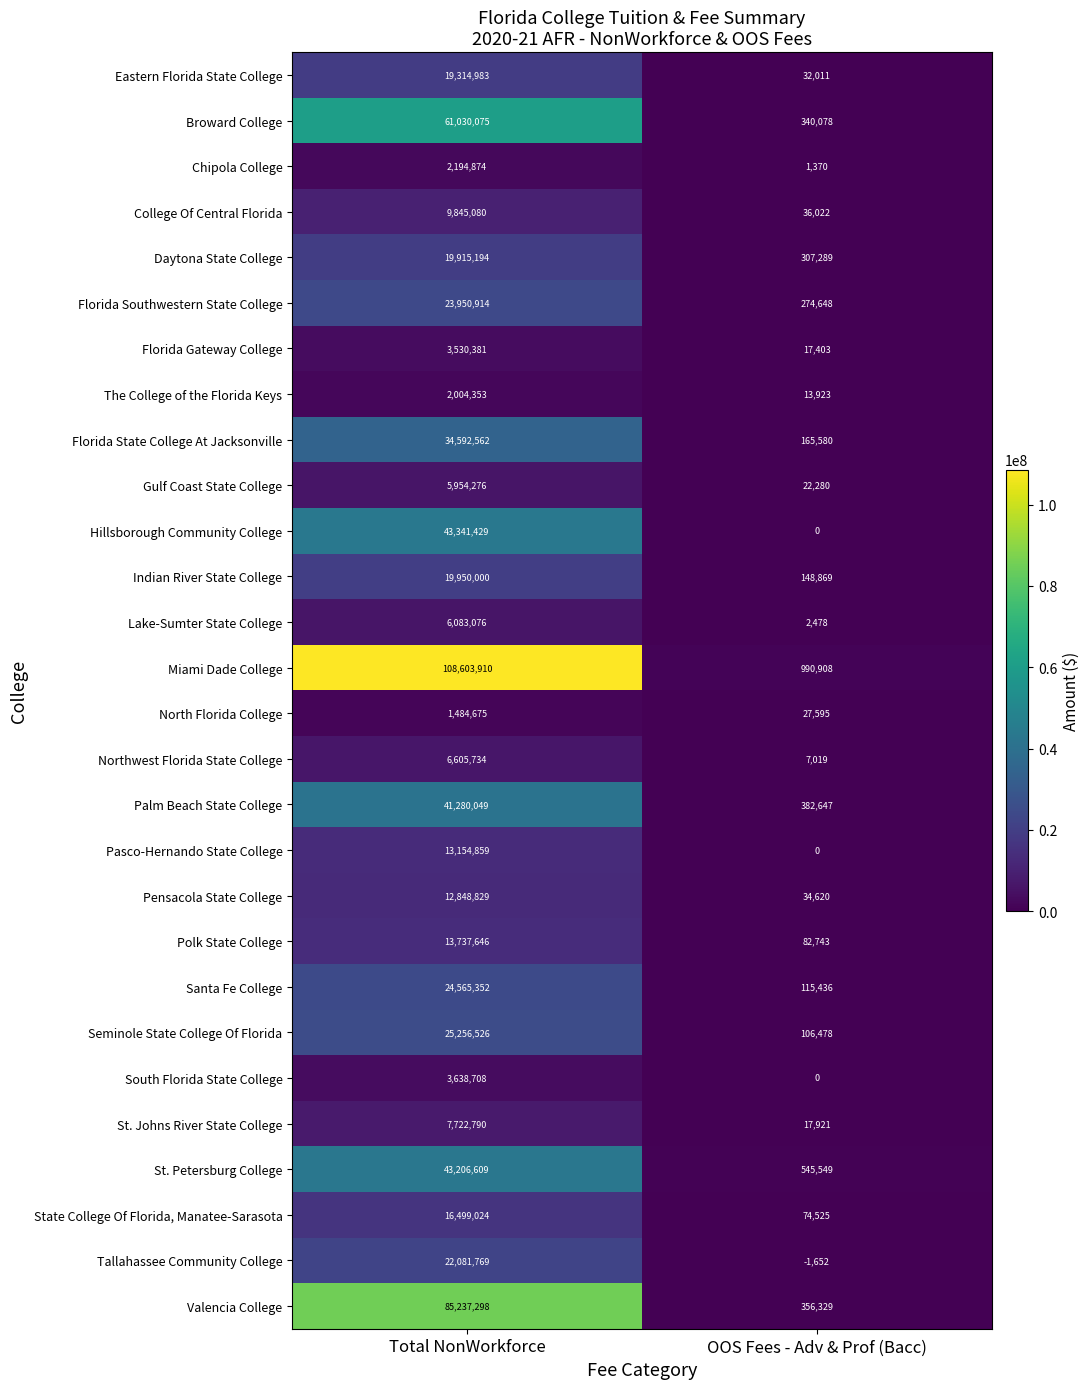

Where is Polk State College nearest to the value 6910194?

OOS Fees - Adv & Prof (Bacc)